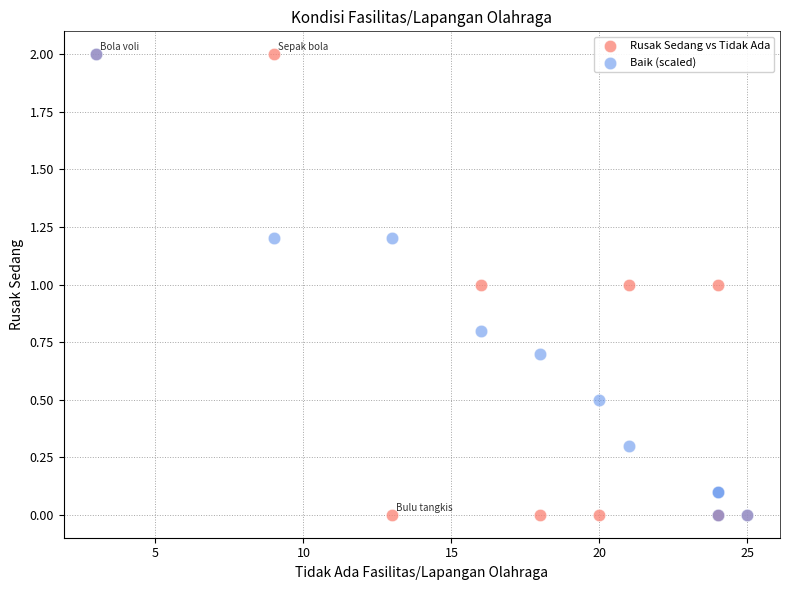

What are all the series names shown in the legend?

Rusak Sedang vs Tidak Ada, Baik (scaled)